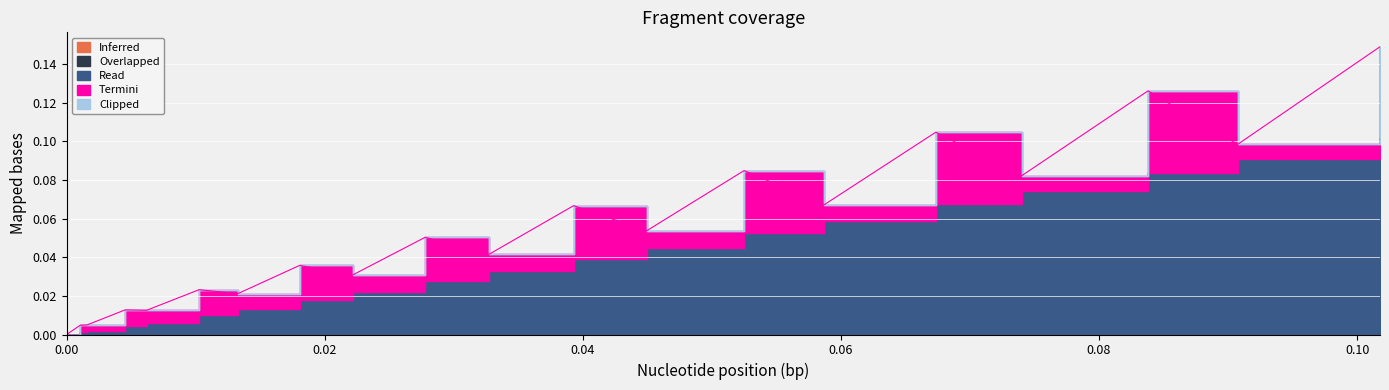

The Read series shows 0.0 at 2. True or false?

True